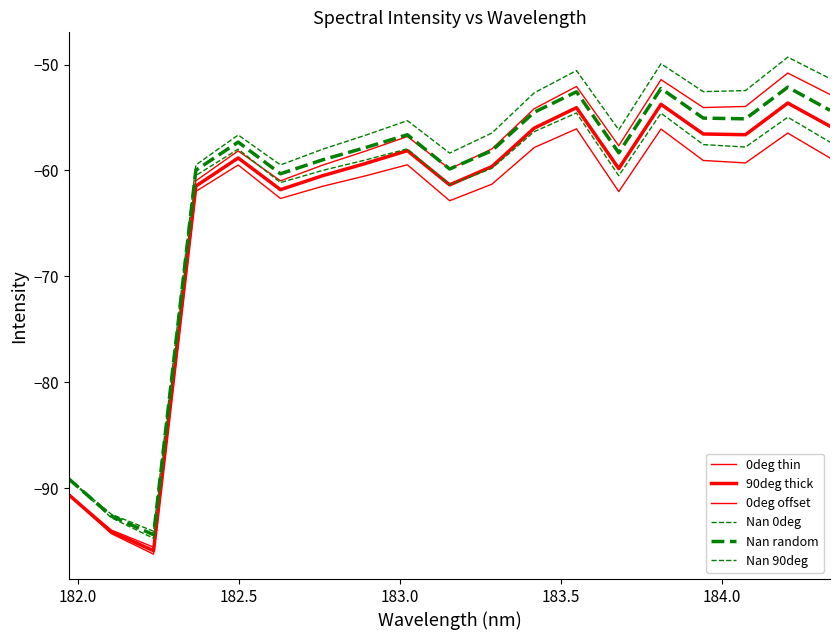

True or false: Nan 0deg and Nan random cross at least once.

False